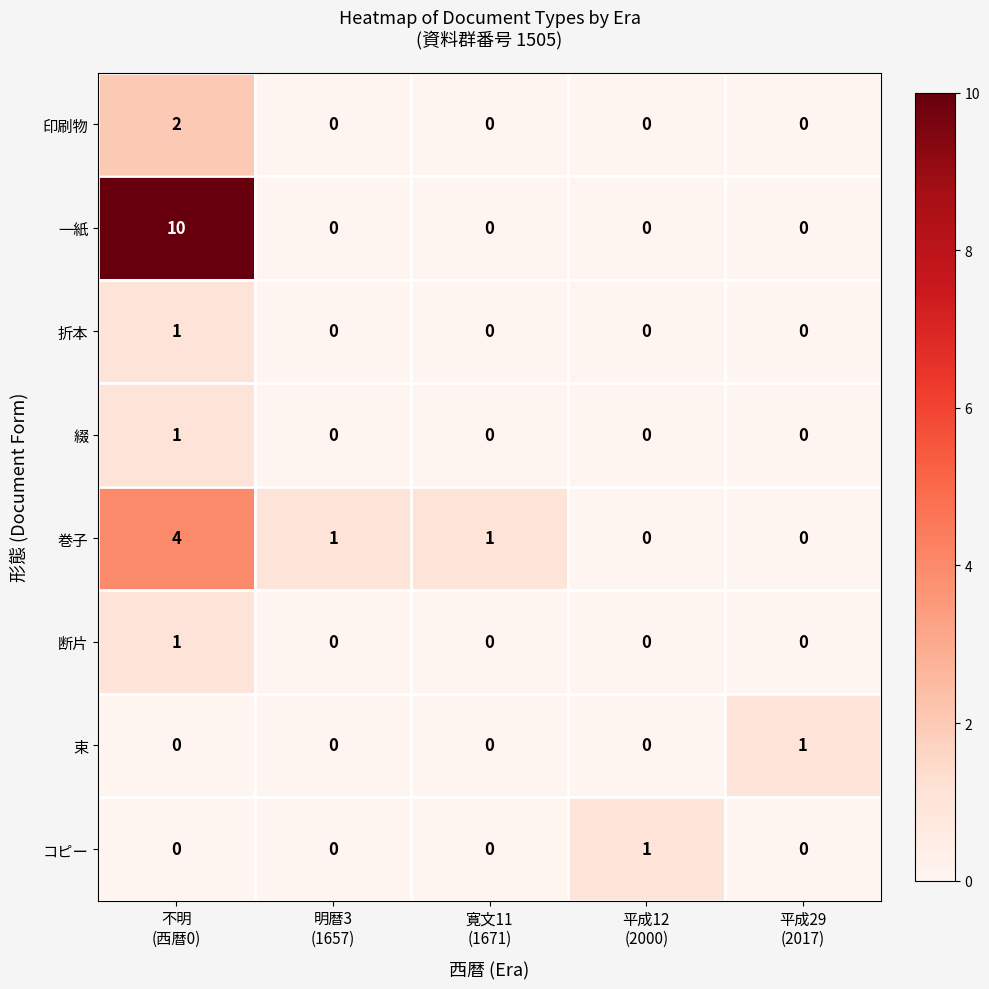

How many 一紙 values are between 0 and 1?

4